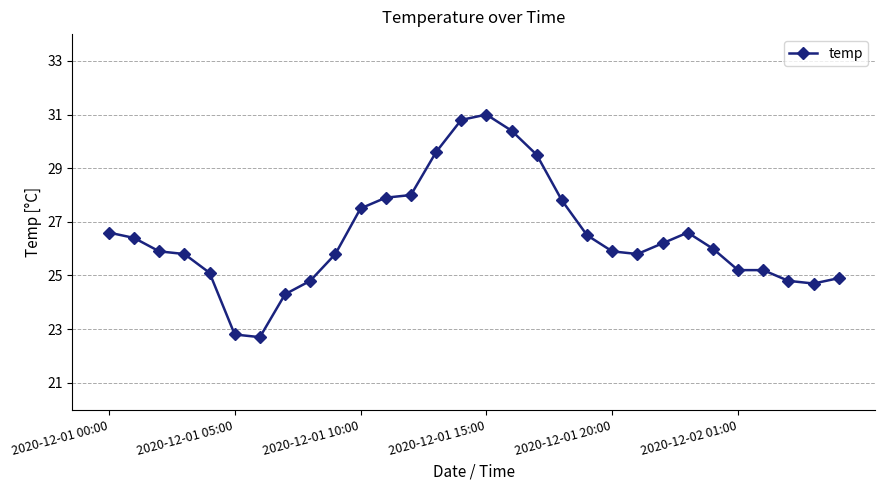

What is the greatest value displayed?

31.0